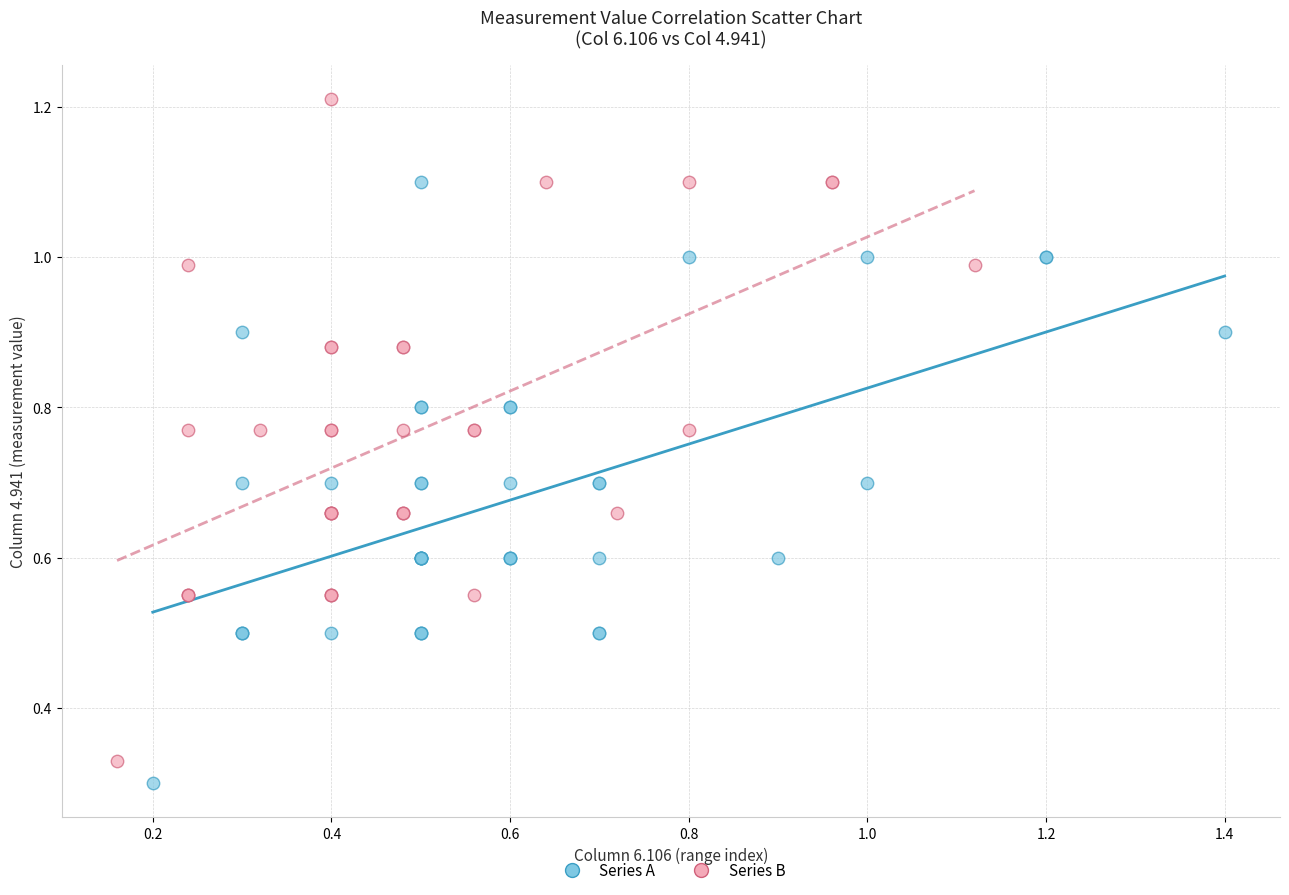

Which series has the widest spread of Y values?

Series B